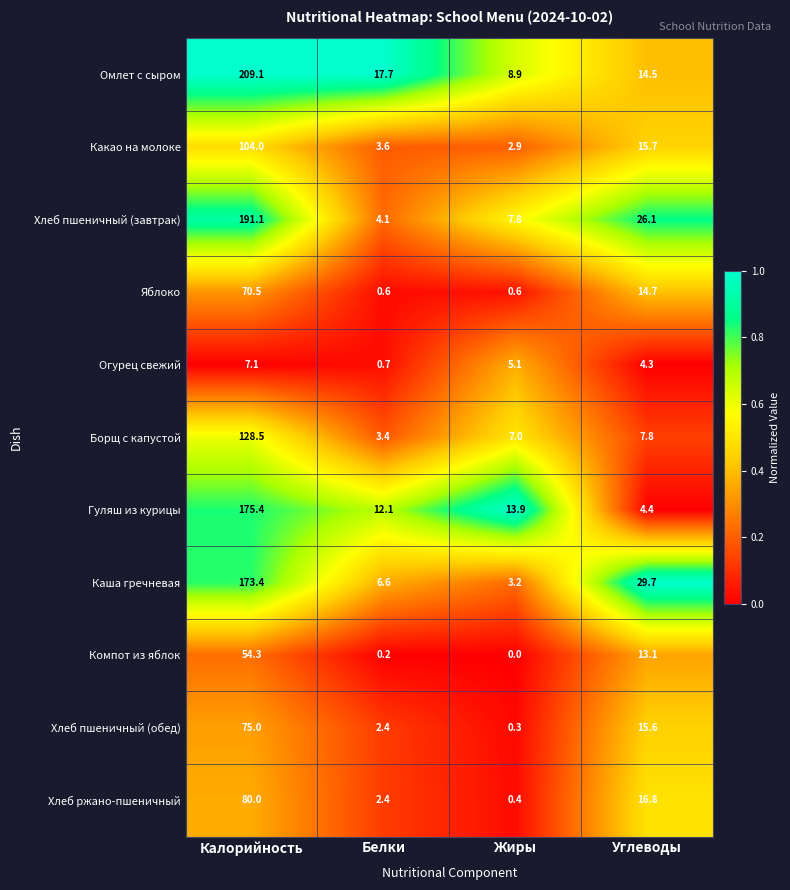

At Жиры, list the series in order from largest to smallest.

Гуляш из курицы, Омлет с сыром, Хлеб пшеничный (завтрак), Борщ с капустой, Огурец свежий, Каша гречневая, Какао на молоке, Яблоко, Хлеб ржано-пшеничный, Хлеб пшеничный (обед), Компот из яблок